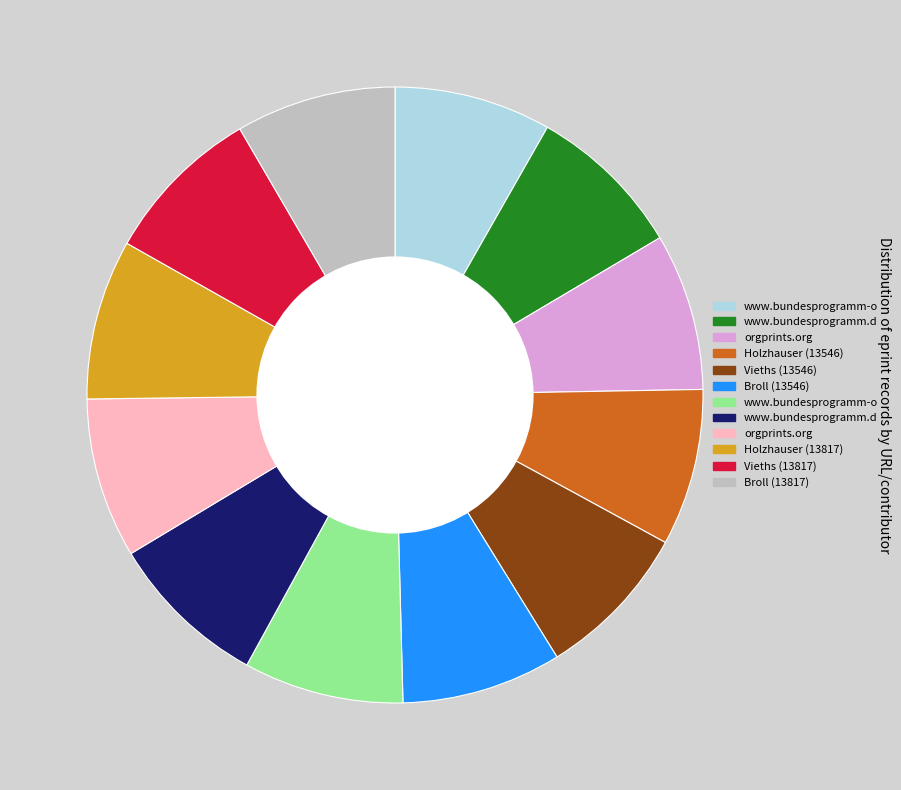

Is there a majority slice in this chart?

No